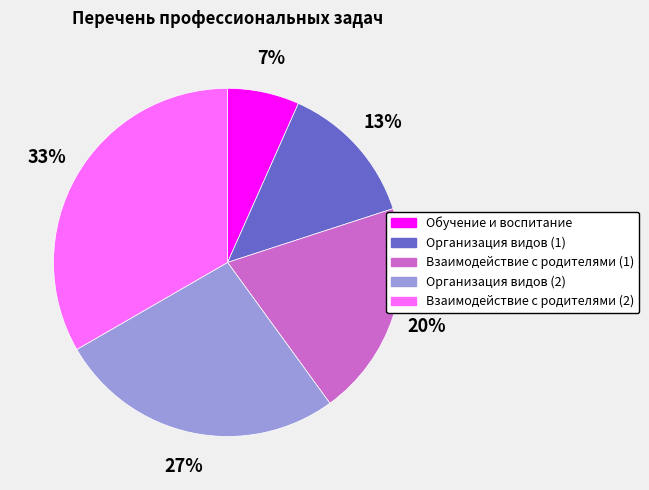

Does any single category account for the majority?

No